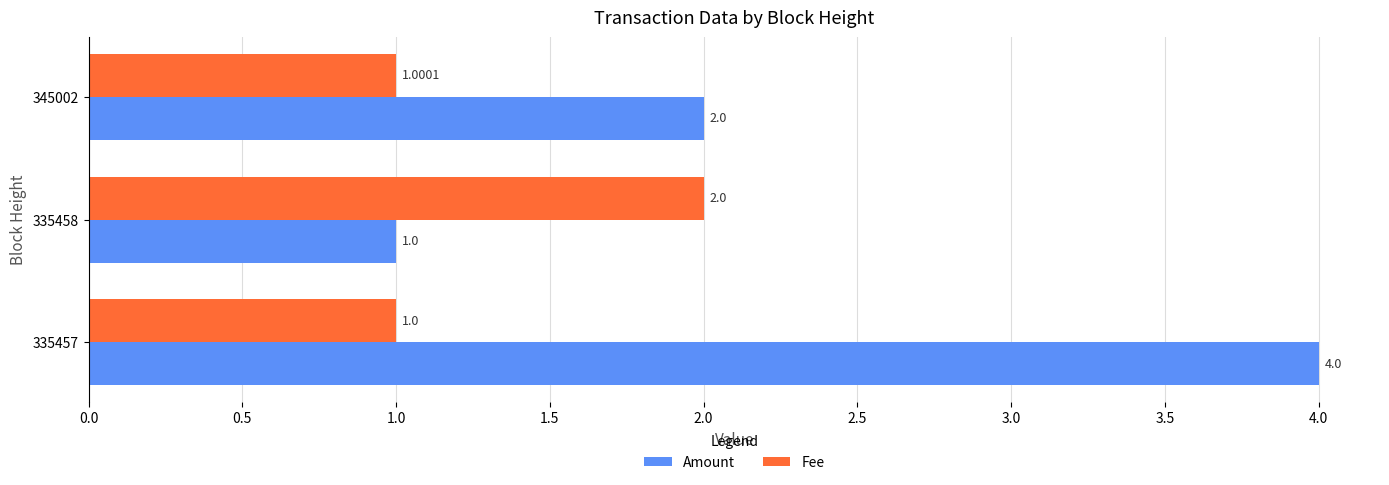

At which label is Amount closest to 2?

345002